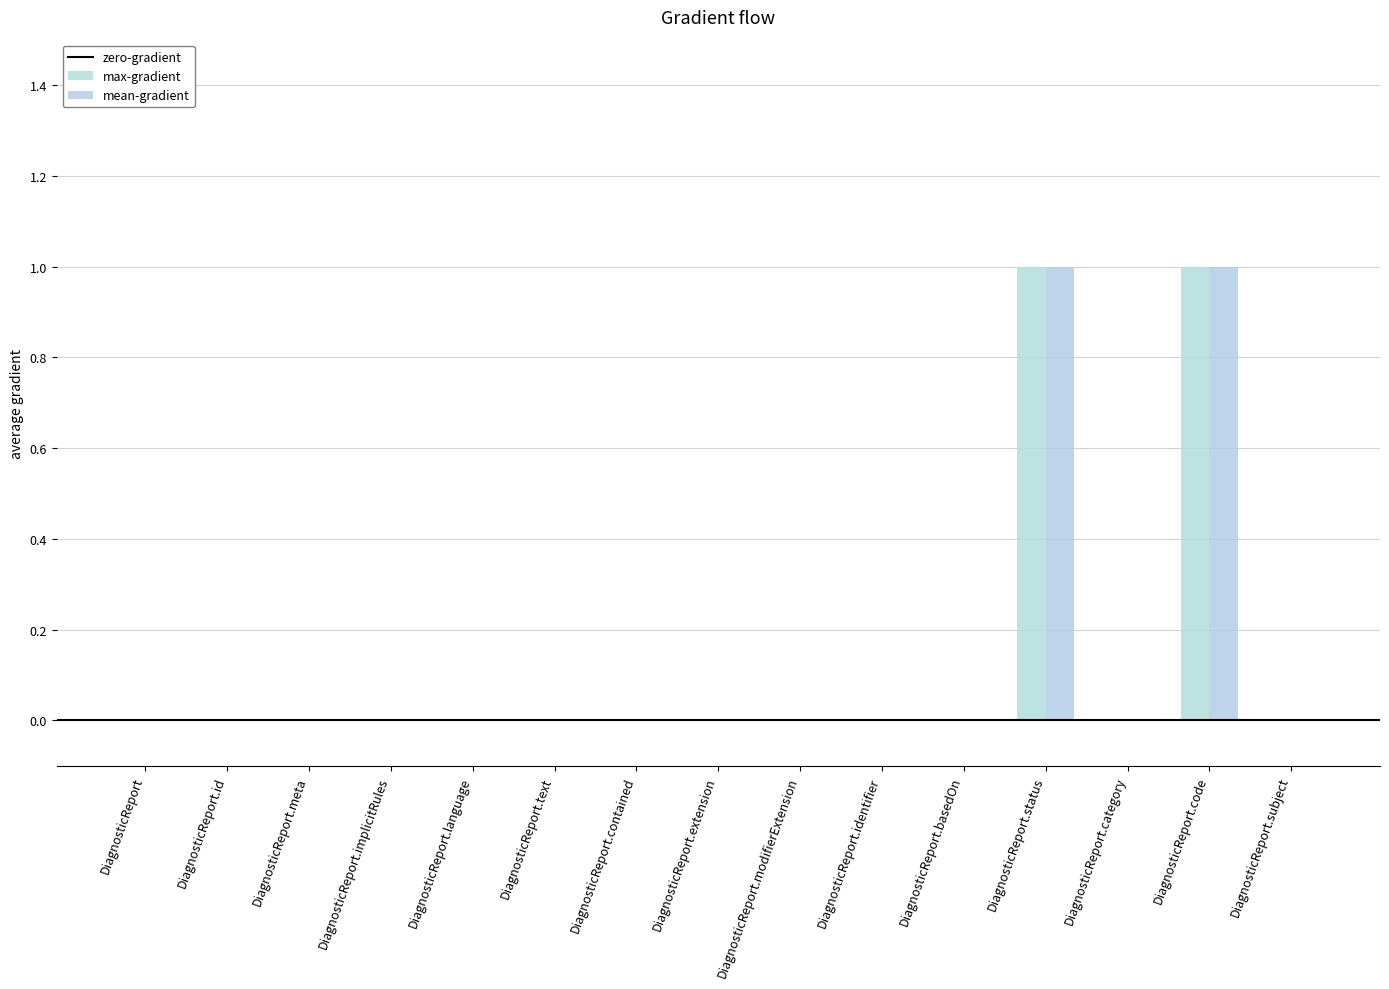

At which category is the sum across all series the highest?

DiagnosticReport.status